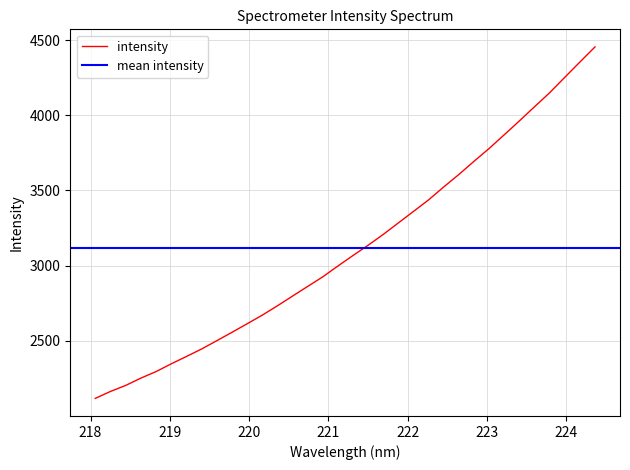

What is the label of the 6th point from the right?

223.408